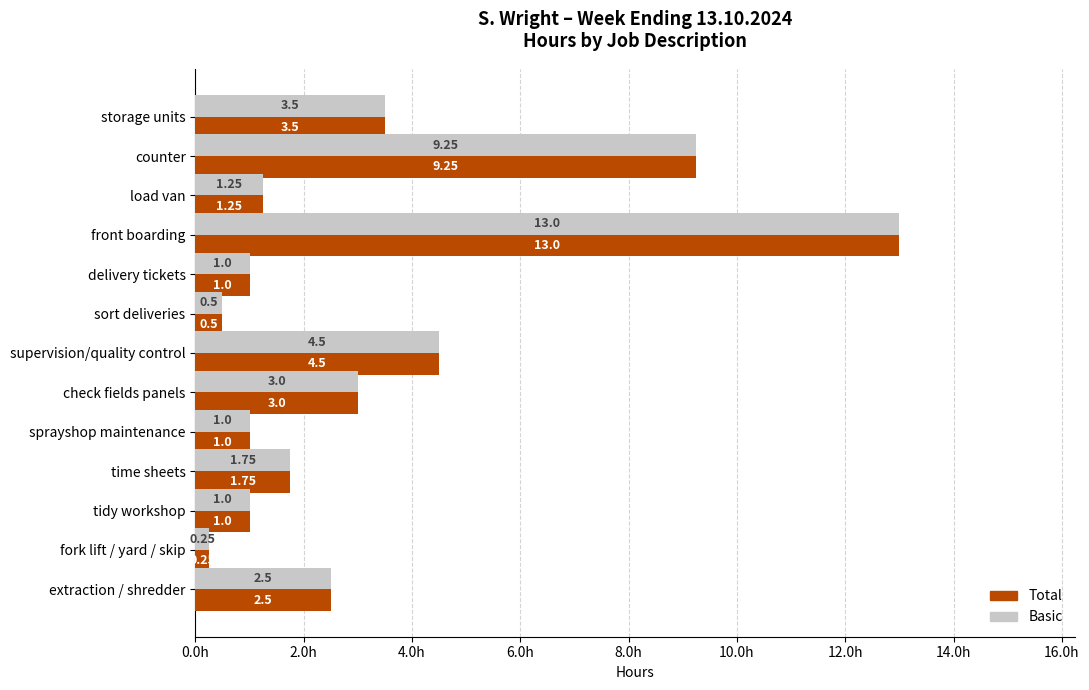

What is the total value across all series at extraction / shredder?

5.0